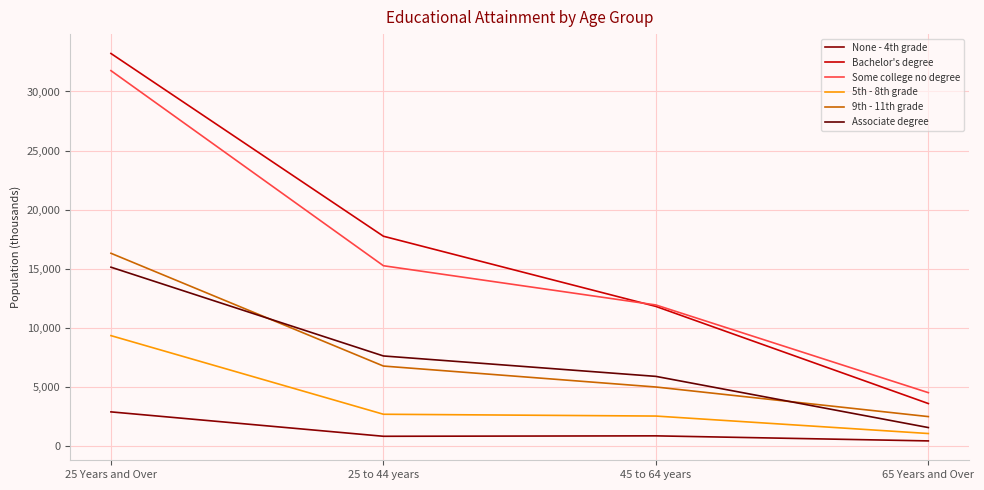

Does the chart have visible grid lines?

Yes